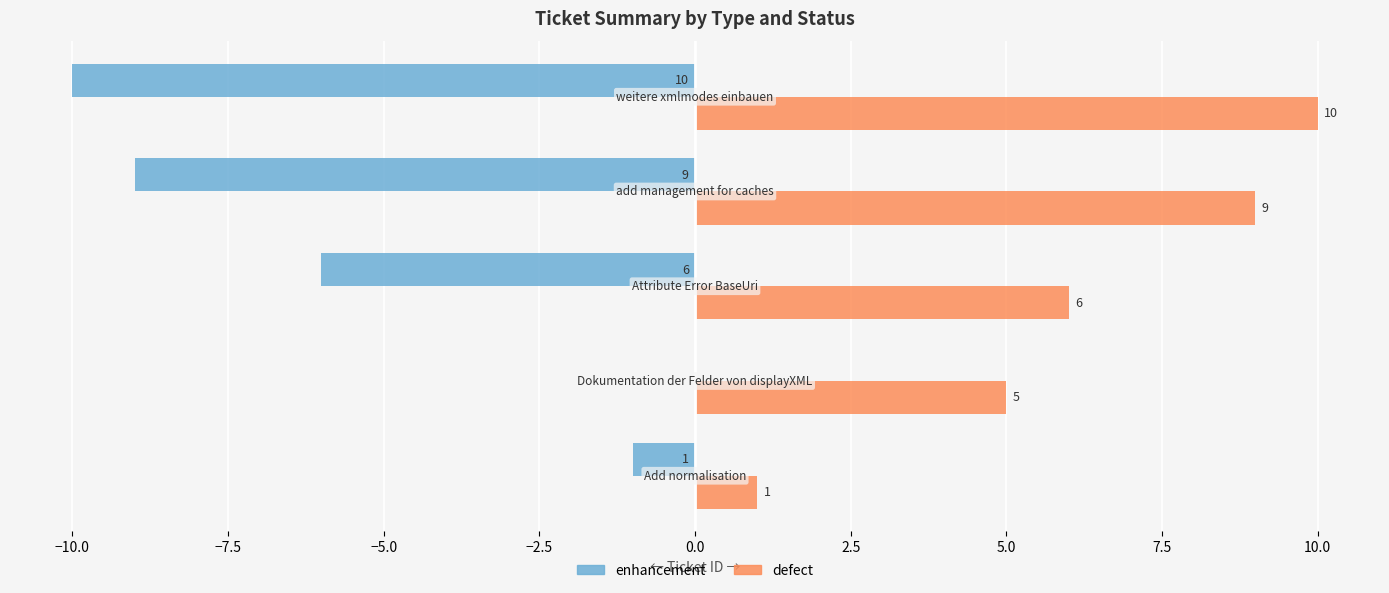

How many distinct data groups are displayed?

2